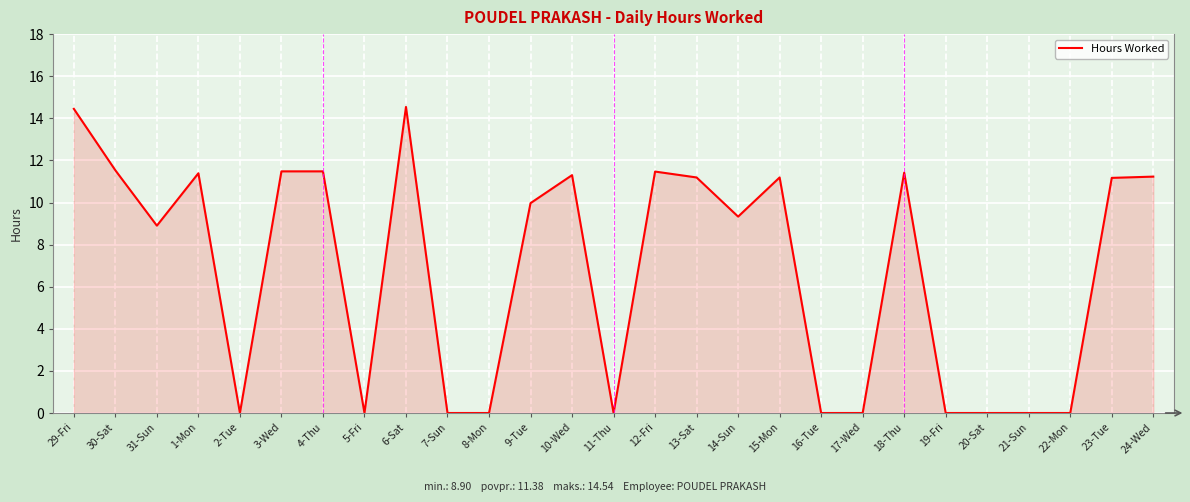

What is the change in value from 4-Thu to 15-Mon?

-0.3